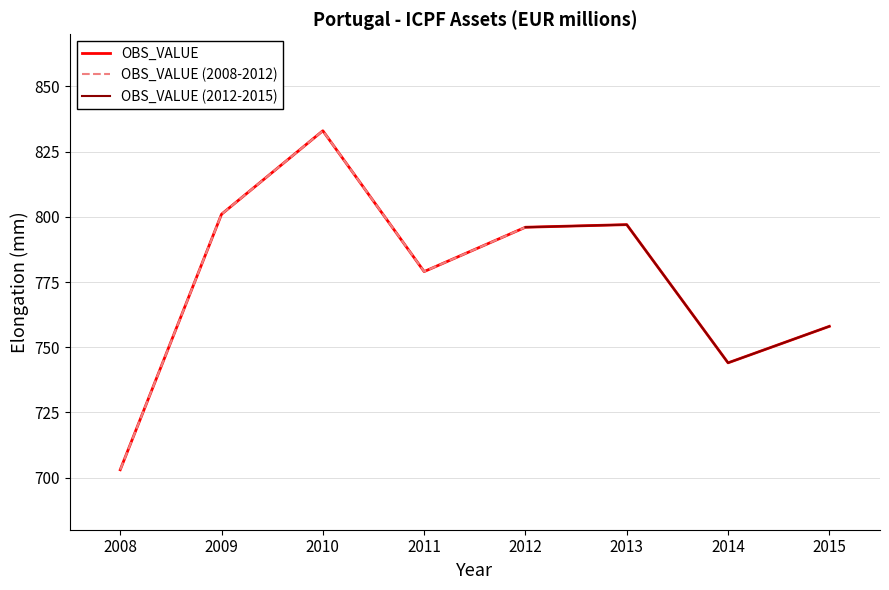

Is it true that the value at 2010 is 1088?

False